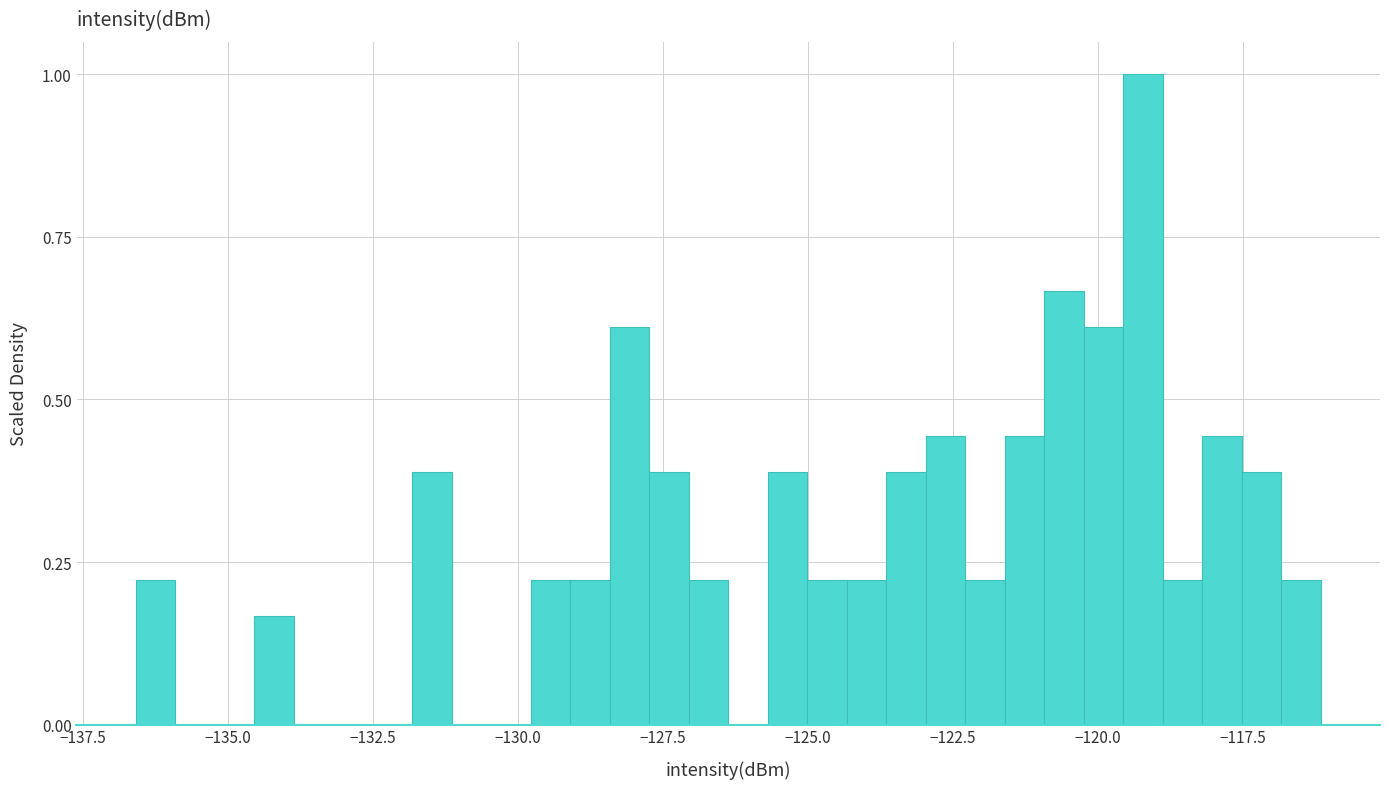

Read against the x-axis, roughly where is the centre of the tallest bar?

-119.0